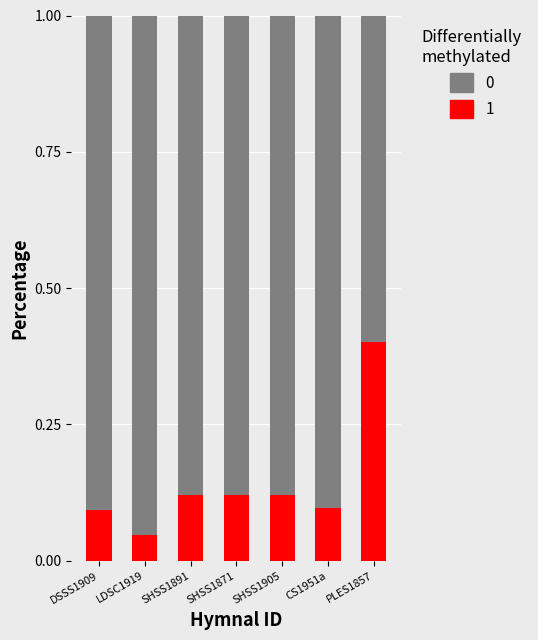

Which category has the highest value in the 1 series?

PLES1857